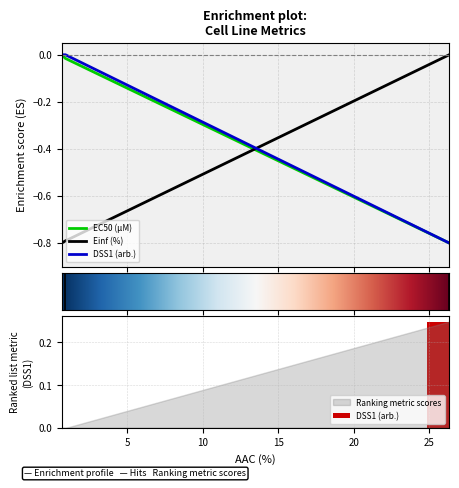

Reading right to left, extract all data points from this chart.

EC50 (µM): CTRPv2=-0.8	GDSC1000 rep 2=-0.0	GDSC1000 rep 1=-0.0
Einf (%): CTRPv2=-0.0	GDSC1000 rep 2=-0.8	GDSC1000 rep 1=-0.8
DSS1 (arb.): CTRPv2=-0.8	GDSC1000 rep 2=-0.0	GDSC1000 rep 1=-0.0